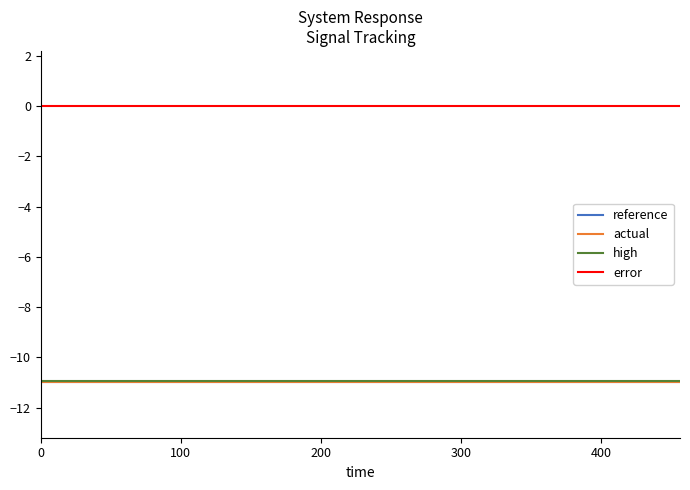

Does the chart display data point markers on the line(s)?

No